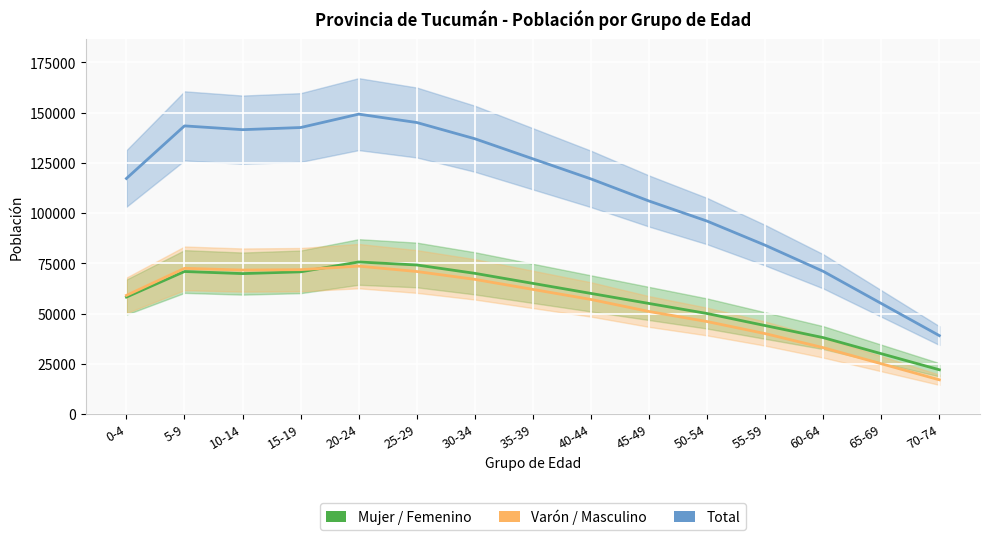

At how many categories does at least one series exceed 104271?

10